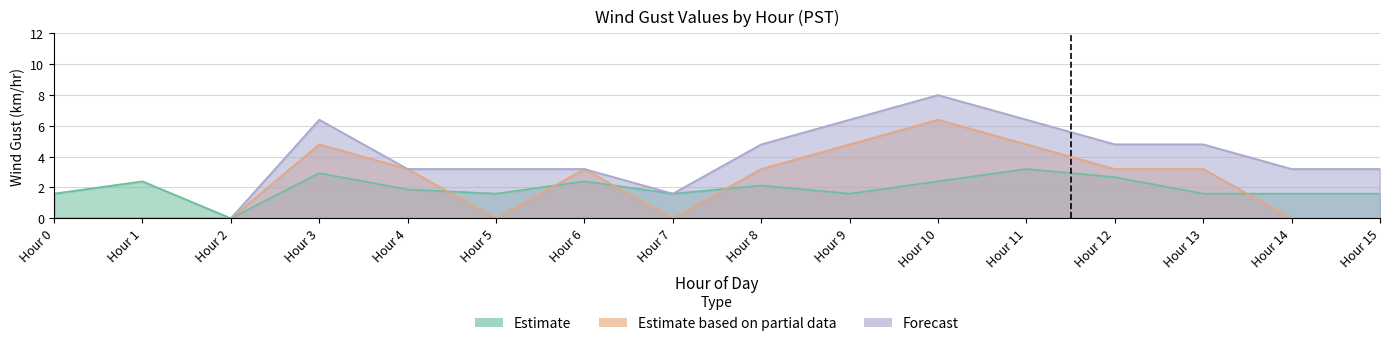

How many lines are shown in the chart?

3